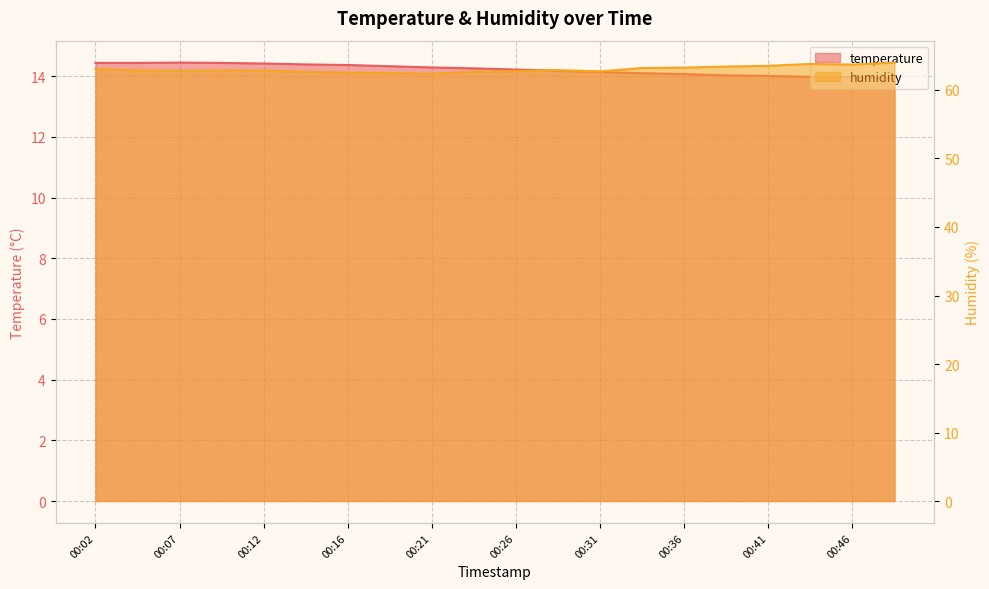

How many lines are shown in the chart?

2